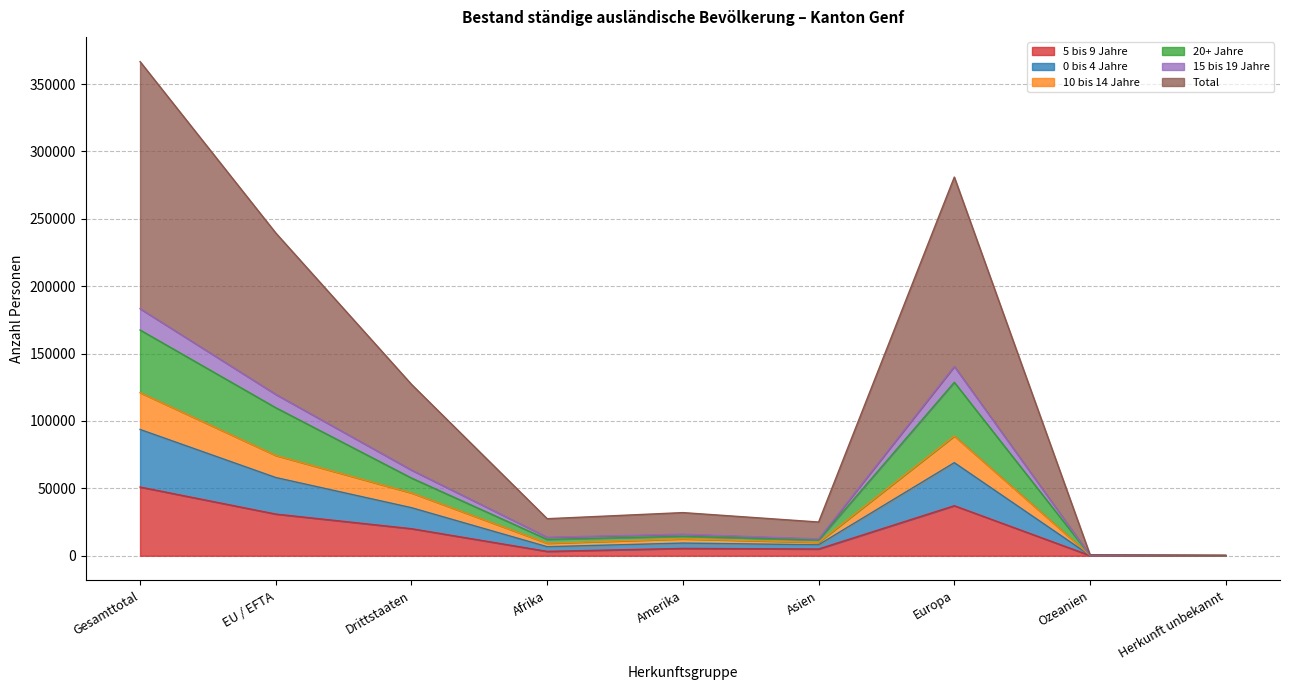

True or false: 0 bis 4 Jahre and 15 bis 19 Jahre cross at least once.

False